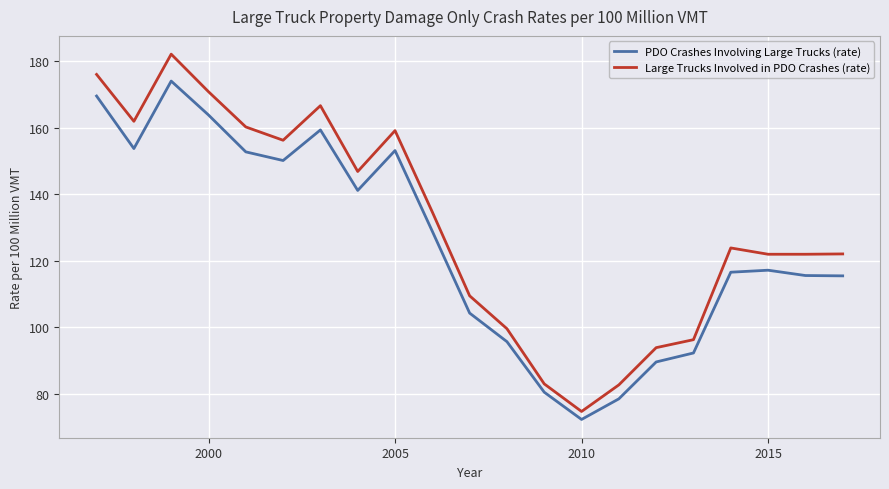

Rank the series by their average value, from highest to lowest.

Large Trucks Involved in PDO Crashes (rate), PDO Crashes Involving Large Trucks (rate)